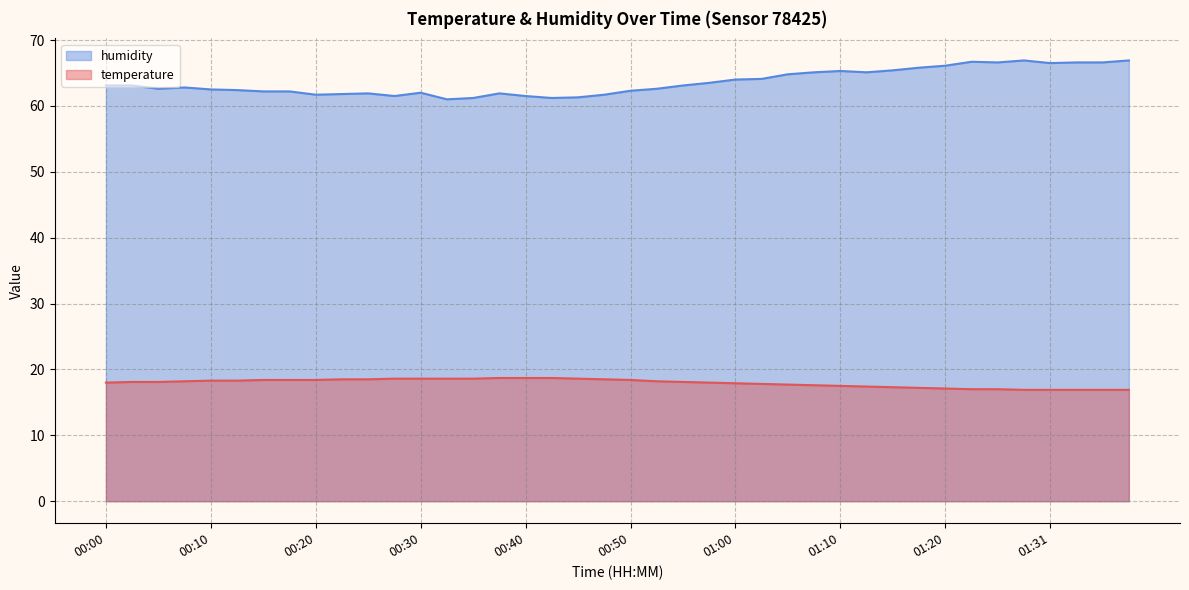

The humidity series shows 116.7 at 01:07. True or false?

False